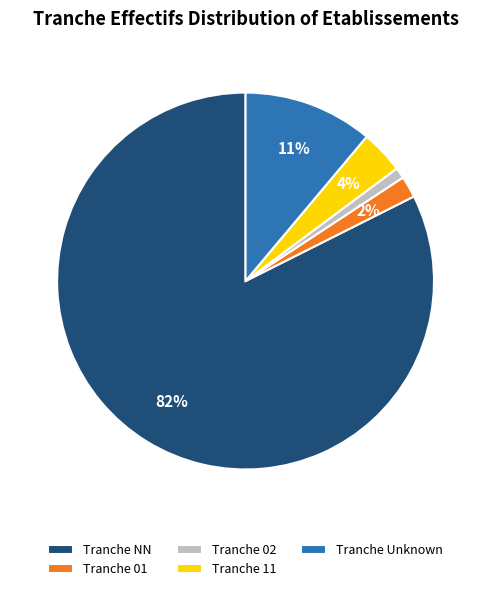

Combined, do Tranche Unknown and Tranche 01 account for over 50%?

No